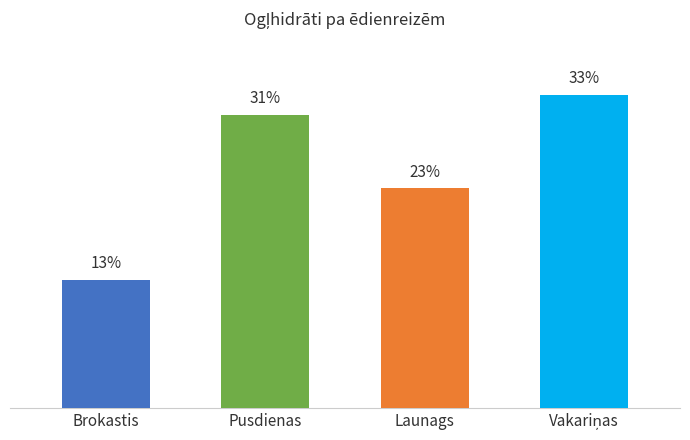

List the labels in order of value, smallest first.

Brokastis, Launags, Pusdienas, Vakariņas